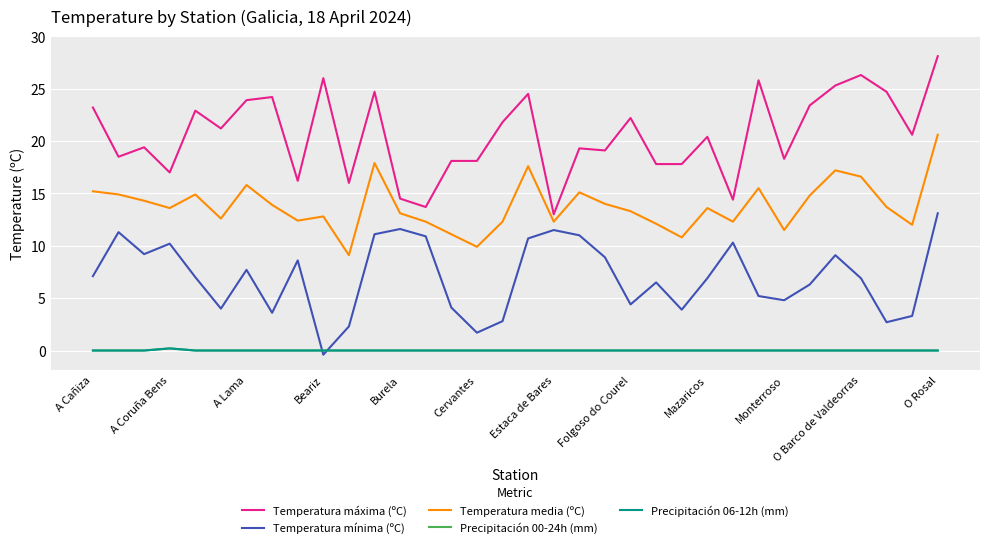

What is the maximum value shown in the chart?

28.1